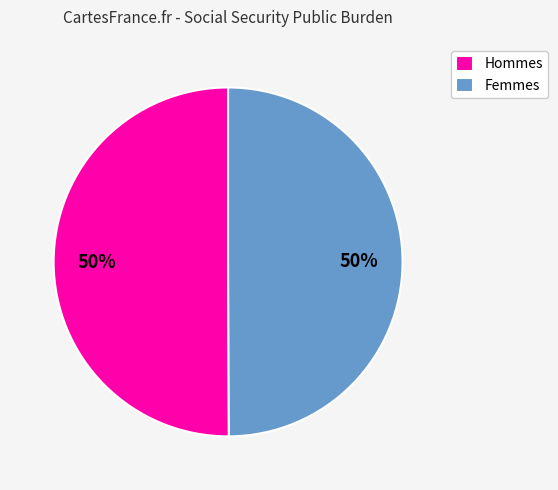

What percentage is the Hommes slice, to the nearest percent?

50%